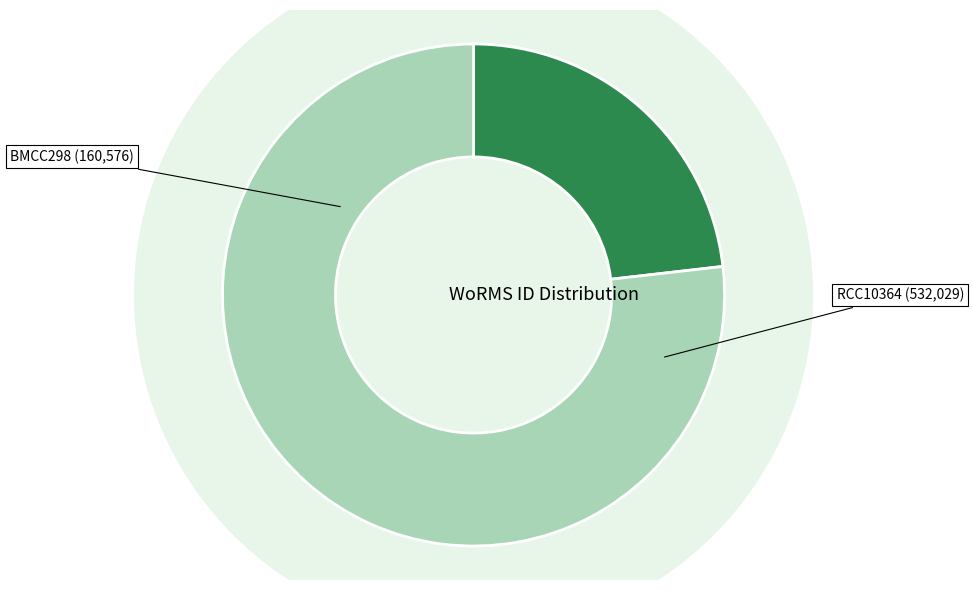

To the nearest percent, what is the difference between the BMCC298 and RCC10364 slice percentages?

54%